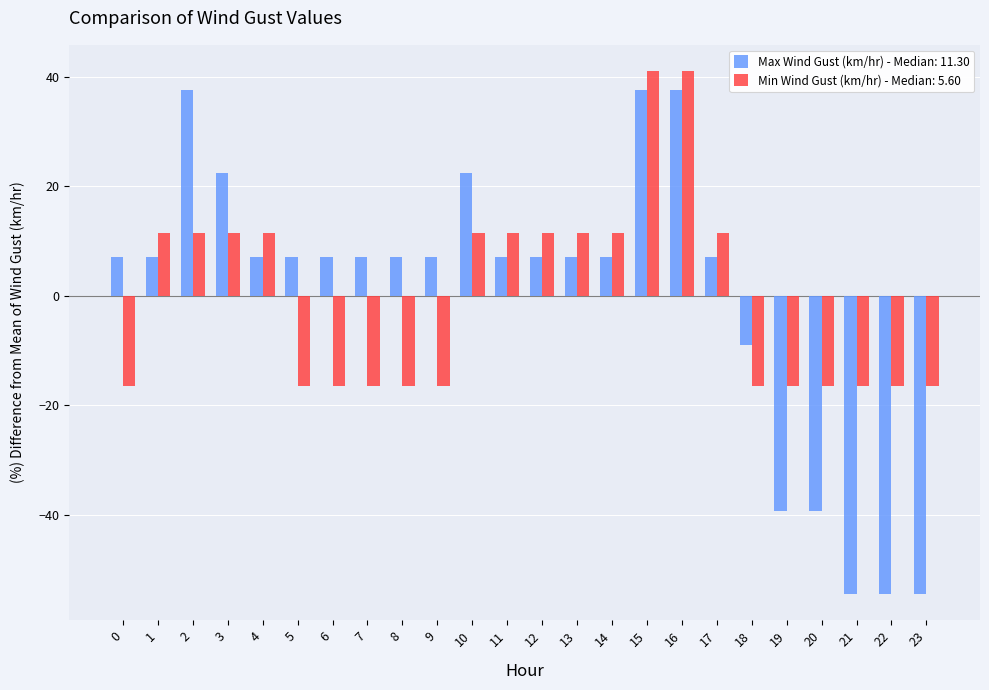

How many series are shown in this chart?

2